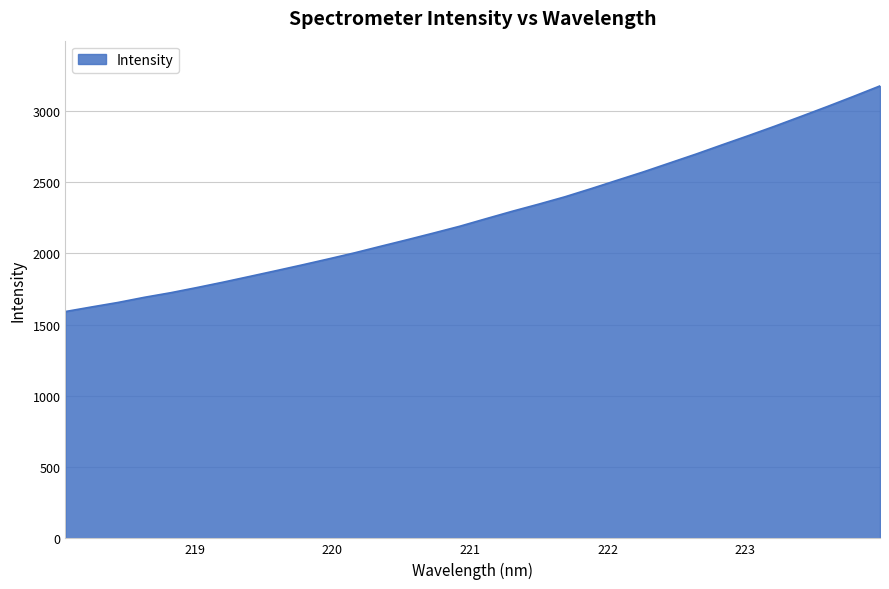

How many distinct data groups are displayed?

1